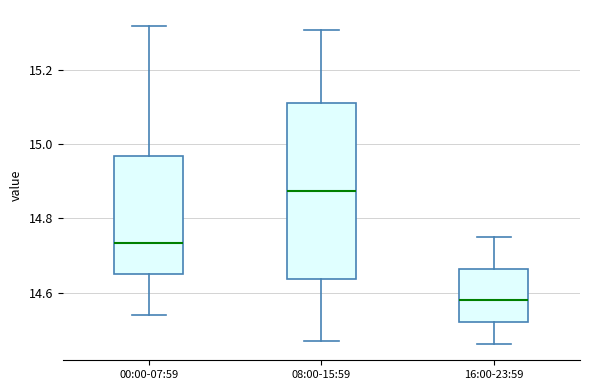

Where does the median line of the box for 08:00-15:59 sit on the y-axis? The values are not printed on the chart, so give them approximately, as read against the axis.

14.88